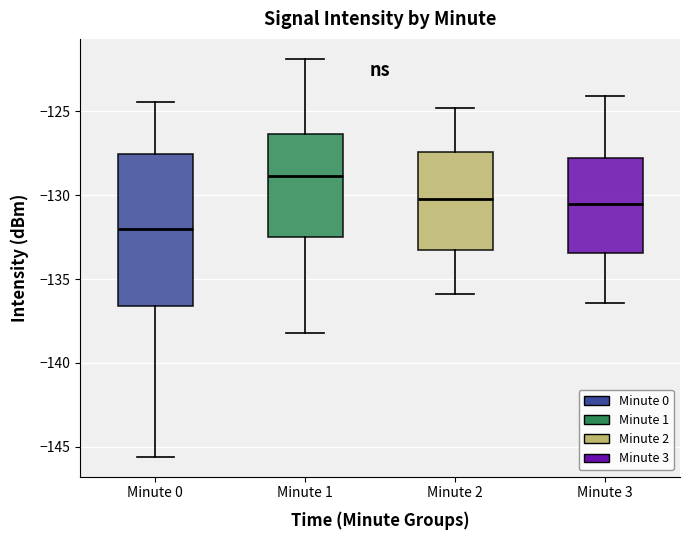

Reading left to right, transcribe this box plot: for each box, give where its median line is, the range the box spans, and where its two whiskers end, as read against the y-axis. The values are not printed on the chart, so give them approximately, as read against the axis.

Minute 0: median -132.0, box -136.5 to -127.5, whiskers -145.5 to -124.5
Minute 1: median -129.0, box -132.5 to -126.5, whiskers -138.0 to -122.0
Minute 2: median -130.0, box -133.0 to -127.5, whiskers -136.0 to -125.0
Minute 3: median -130.5, box -133.5 to -128.0, whiskers -136.5 to -124.0